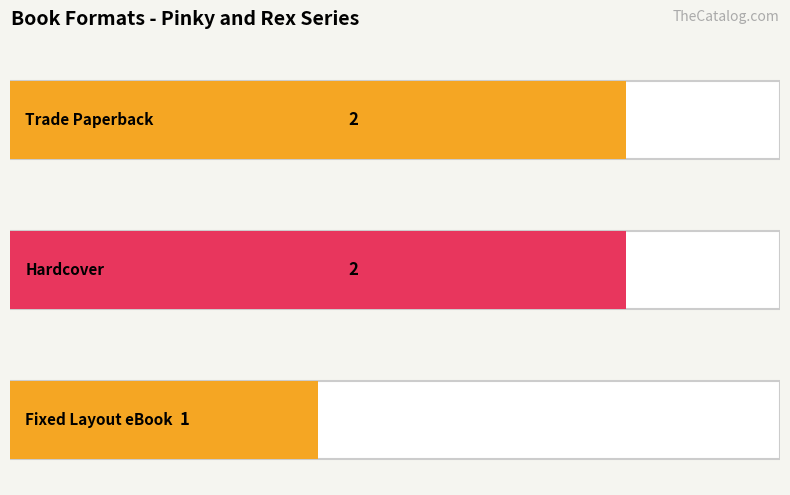

Approximately how many times larger is the value at Fixed Layout eBook compared to Trade Paperback?

0.5